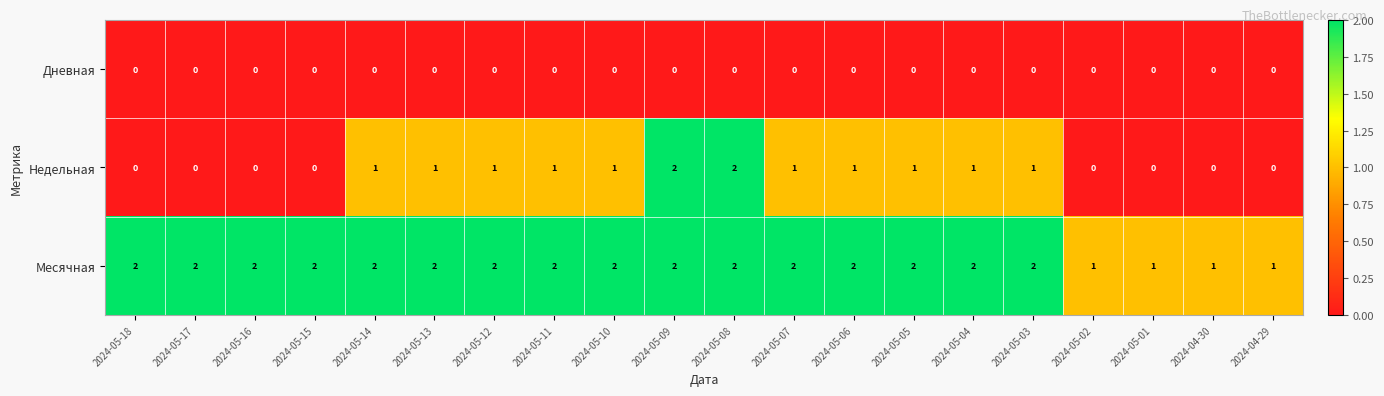

What is the sum of all Месячная values?

36